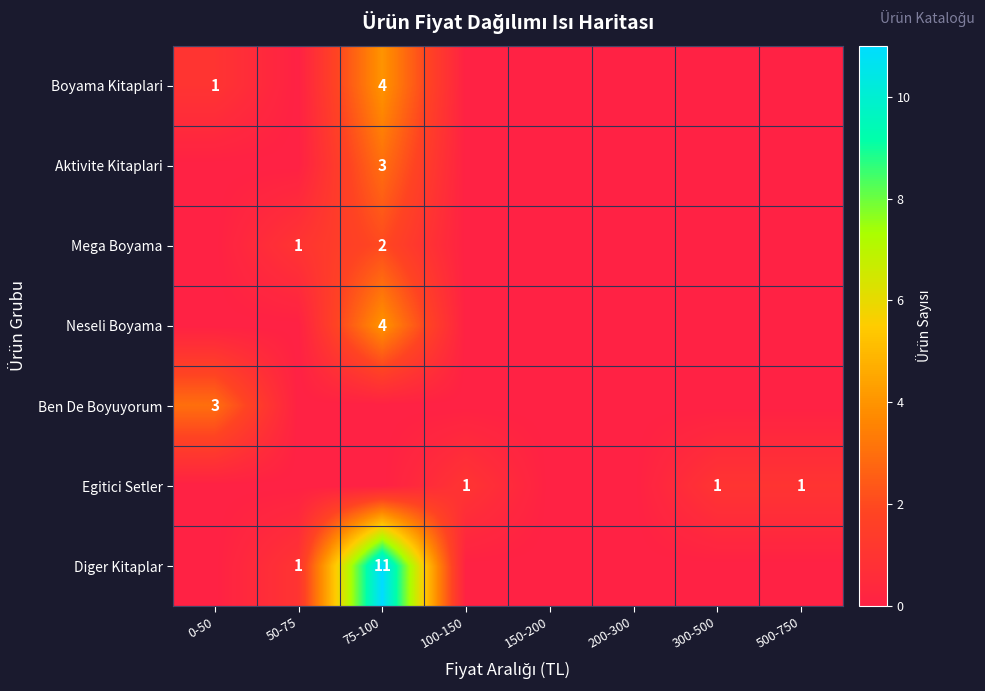

The value of Egitici Setler at 300-500 is 0. True or false?

False